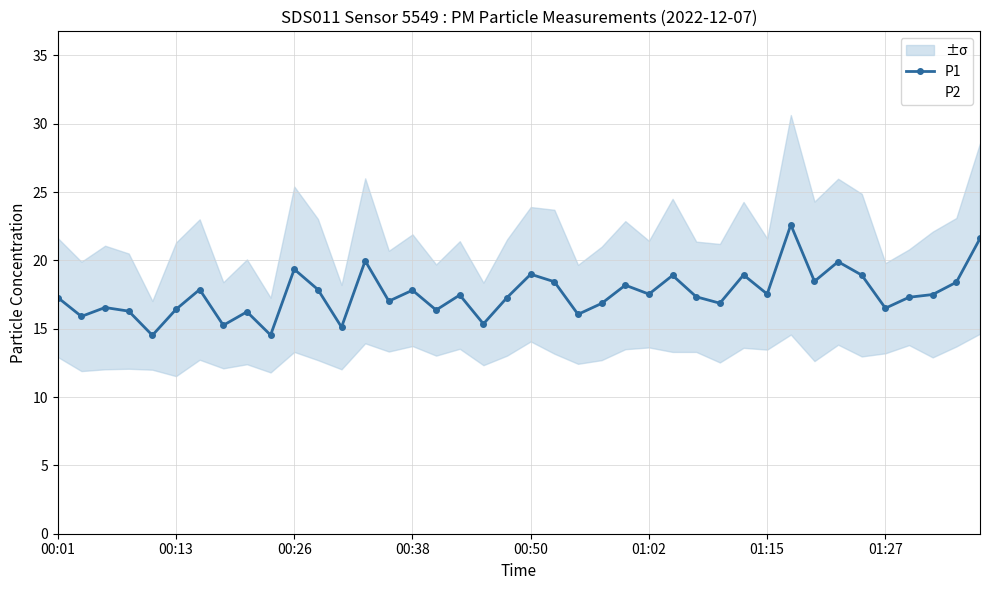

What is the maximum value for P1?

22.6